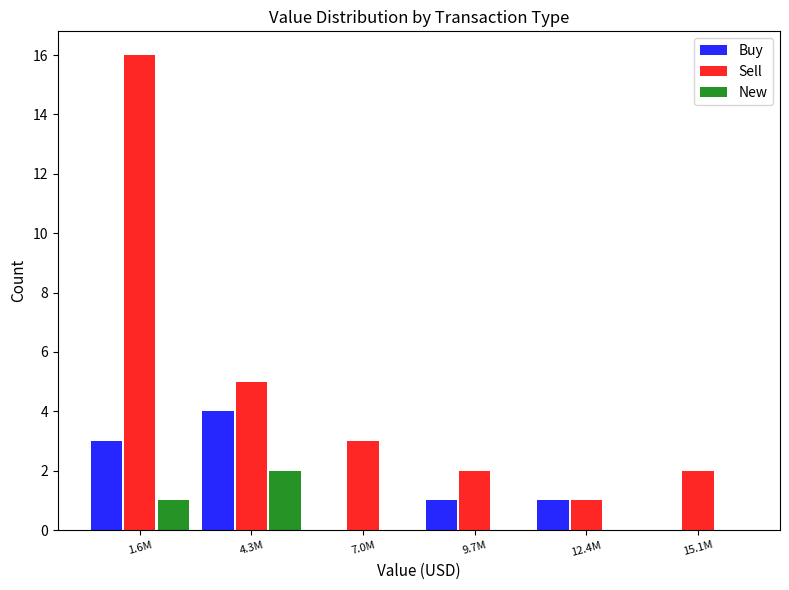

Reading left to right, extract all data points from this chart.

Buy: 1.6M=3	4.3M=4	7.0M=0	9.7M=1	12.4M=1	15.1M=0
Sell: 1.6M=16	4.3M=5	7.0M=3	9.7M=2	12.4M=1	15.1M=2
New: 1.6M=1	4.3M=2	7.0M=0	9.7M=0	12.4M=0	15.1M=0